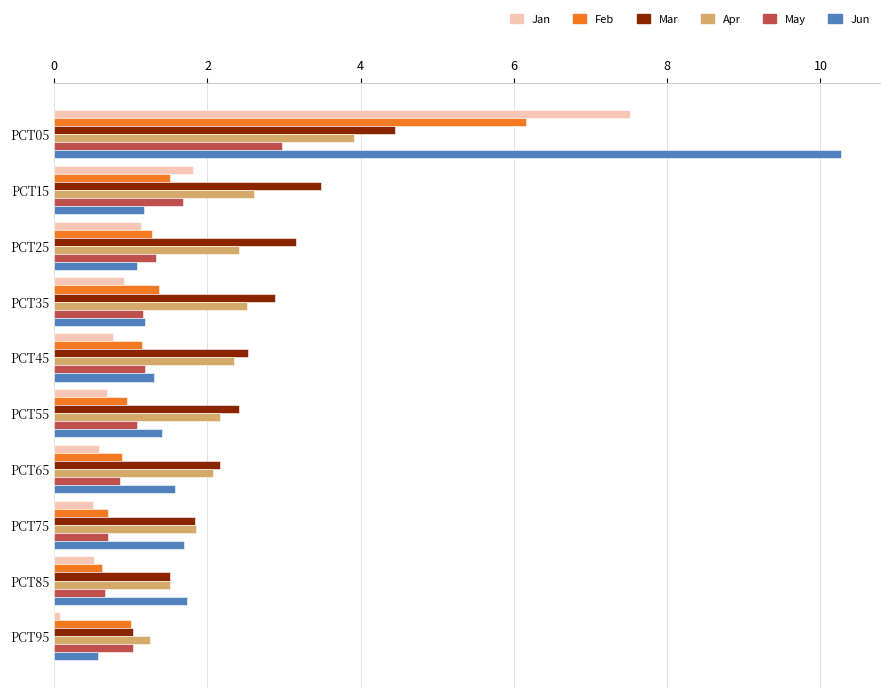

Which series changed the most between PCT15 and PCT75?

Mar